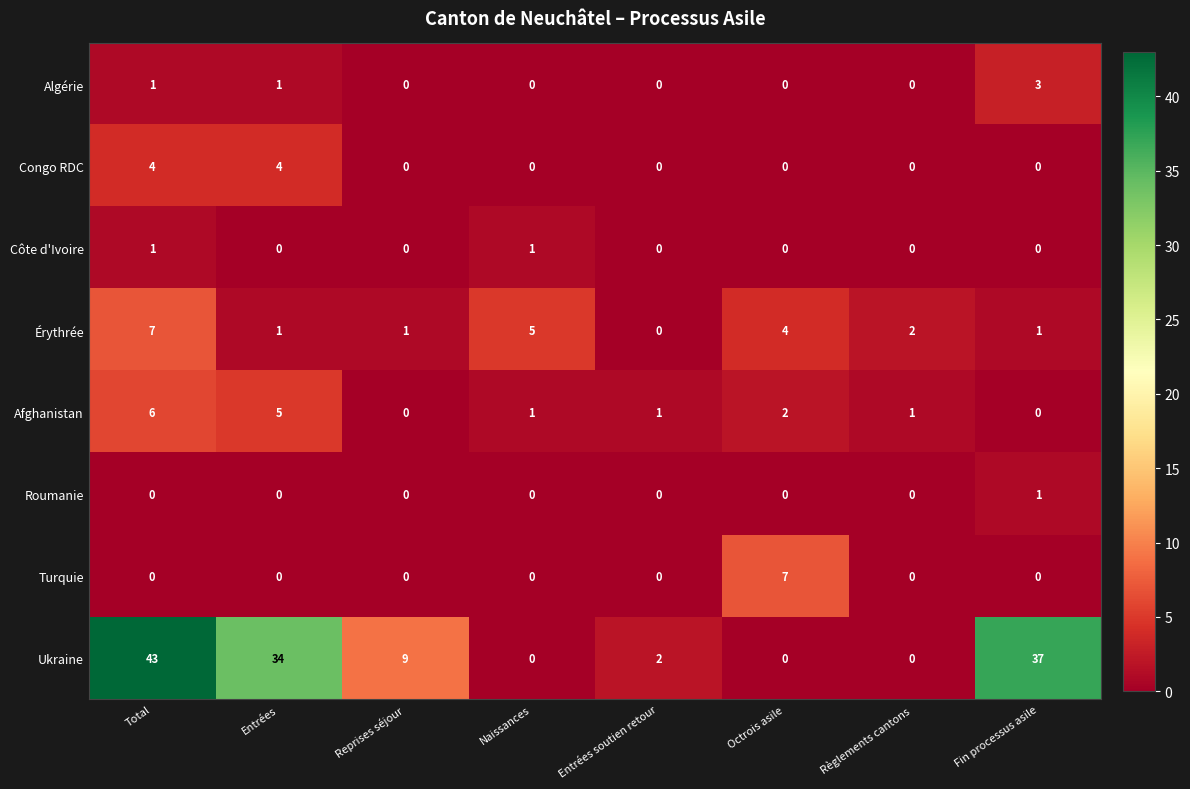

At how many categories does at least one series exceed 1?

8